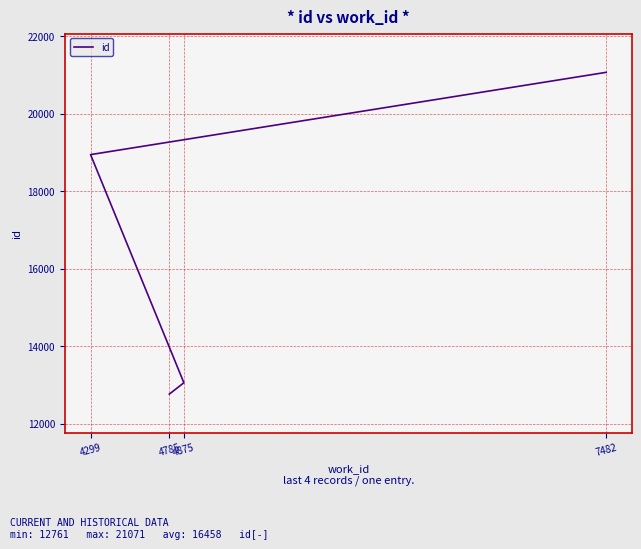

What is the change in value from 4785 to 7482?

+8310